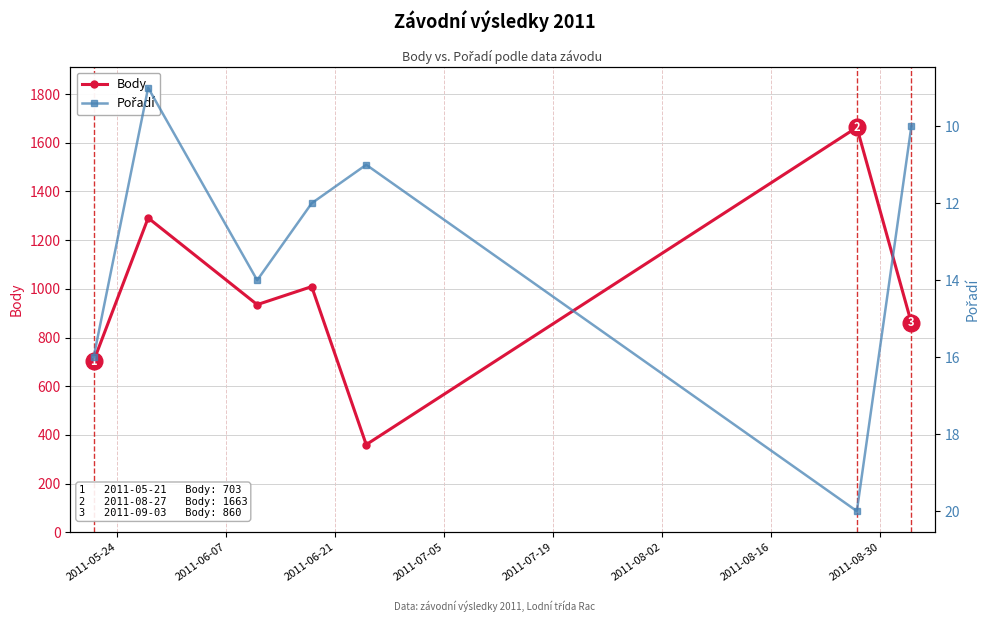

What is the highest value of the Body series?

1663